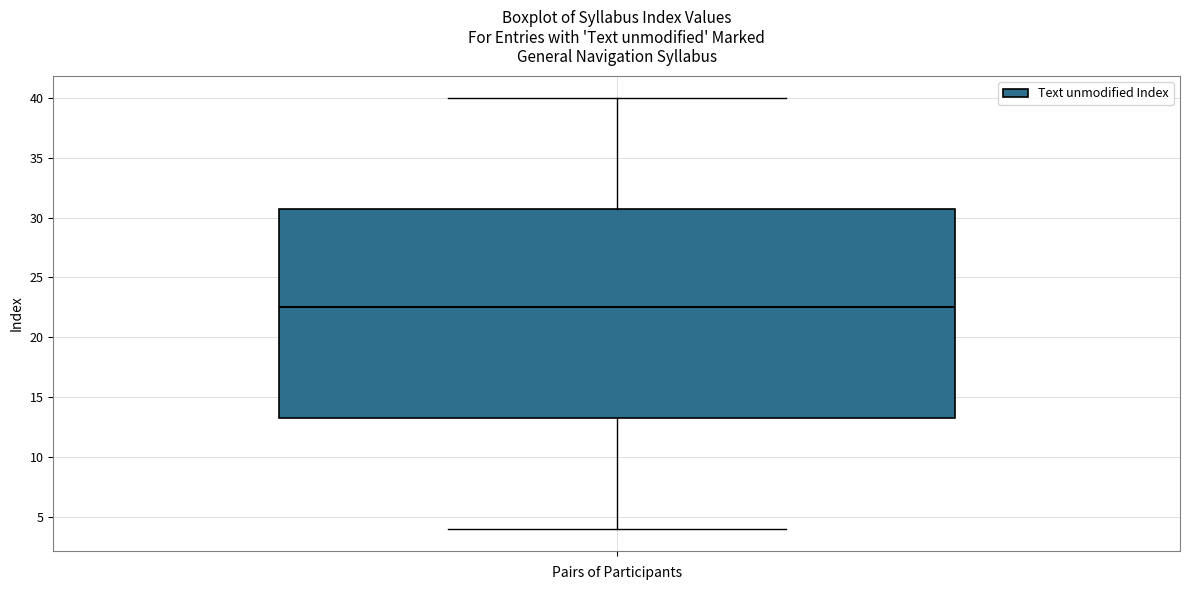

Transcribe this box plot: give where the median line is, the range the box spans, and where the two whiskers end, as read against the y-axis. The values are not printed on the chart, so give them approximately, as read against the axis.

median 22.5, box 13.5 to 31.0, whiskers 4.0 to 40.0